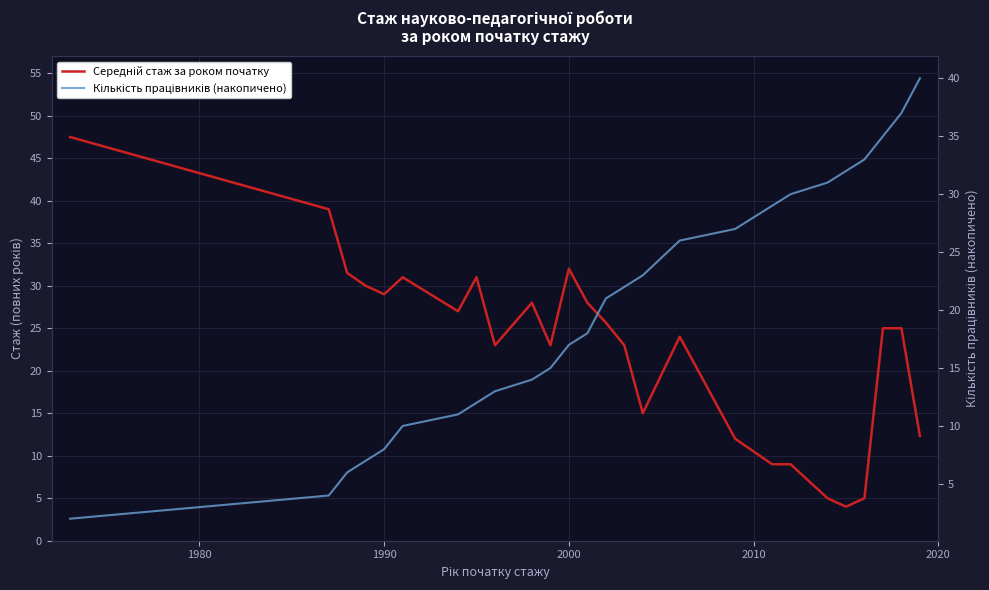

How many data points in Кількість працівників (накопичено) are less than 21?

13